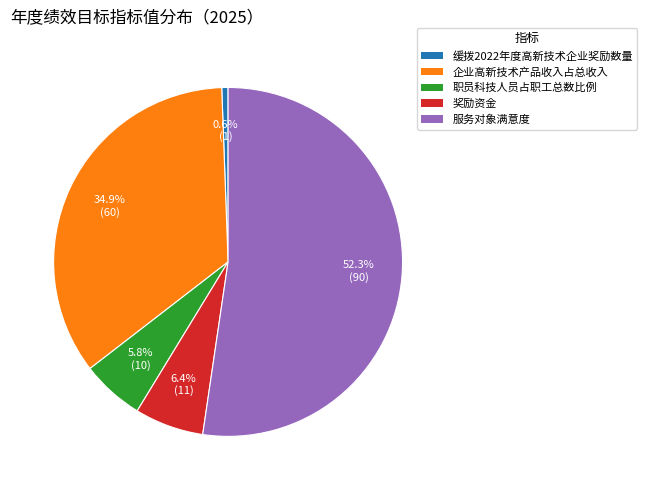

What portion of the pie excludes 奖励资金?

93.6%